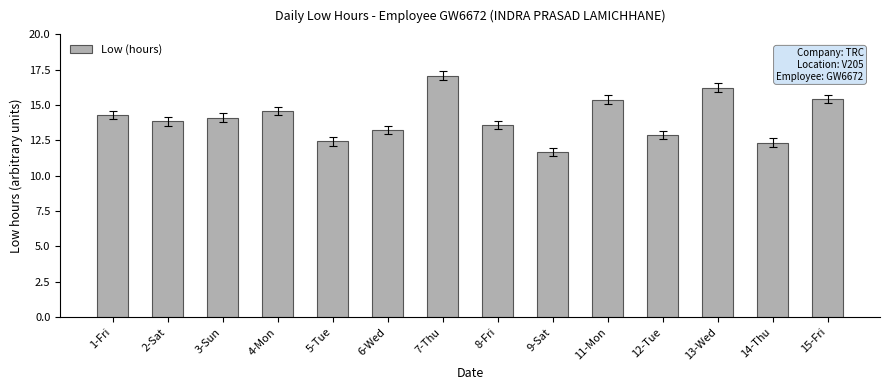

Between 2-Sat and 3-Sun, which is larger?

3-Sun